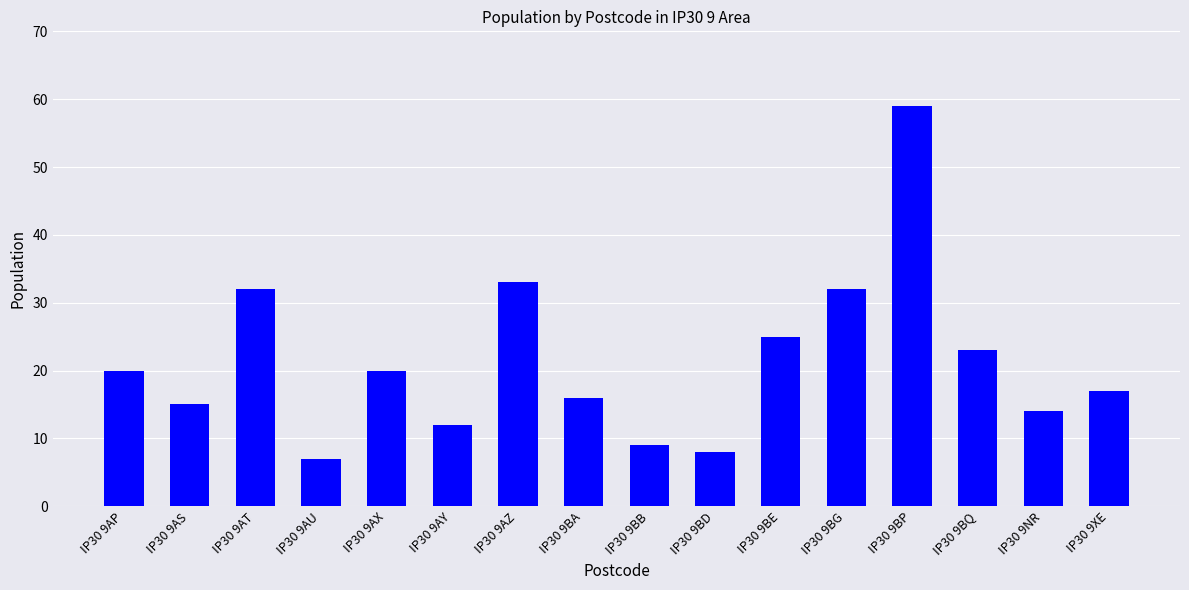

What is the sum of the values at IP30 9AT and IP30 9BG?

64